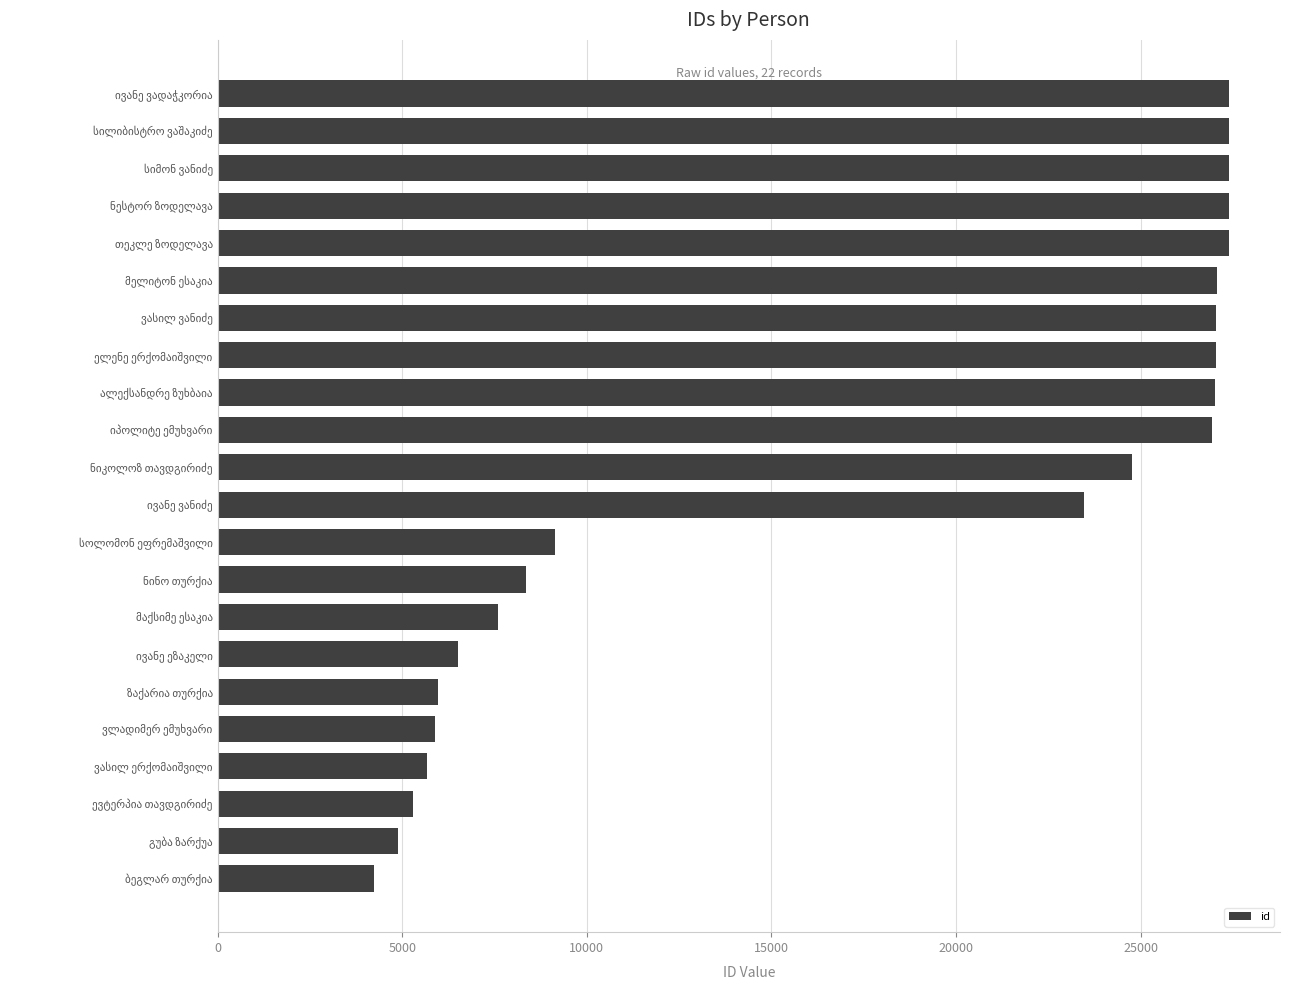

What is the average value?

17451